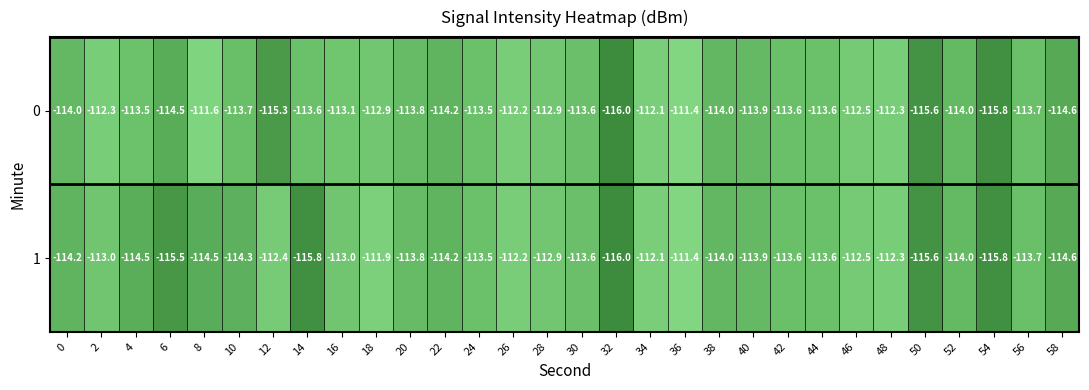

What is the approximate value of 0 at 30?

-113.6